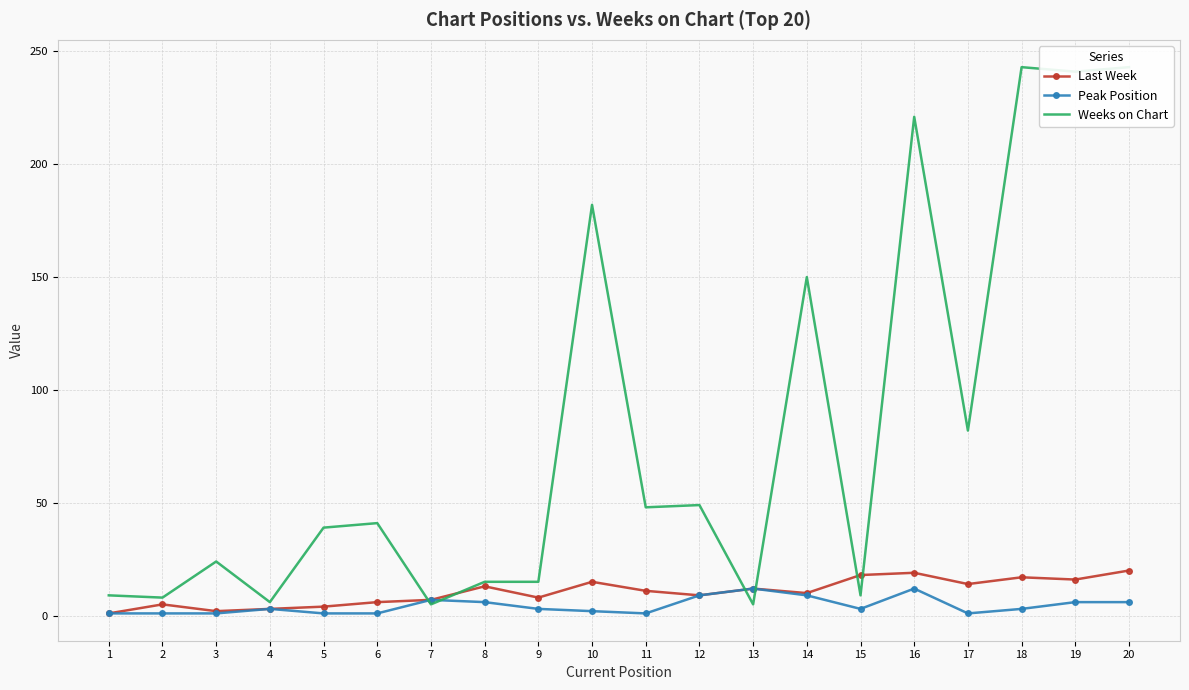

At which category is the sum across all series the highest?

20